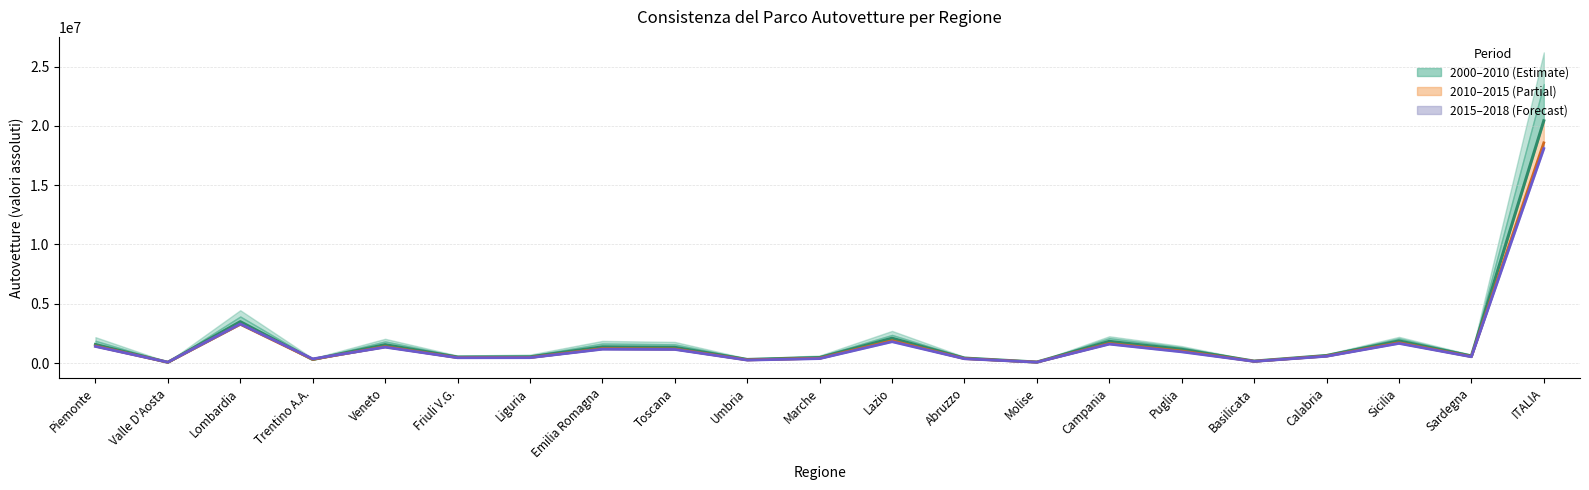

At which category does the chart reach its peak across all series?

ITALIA